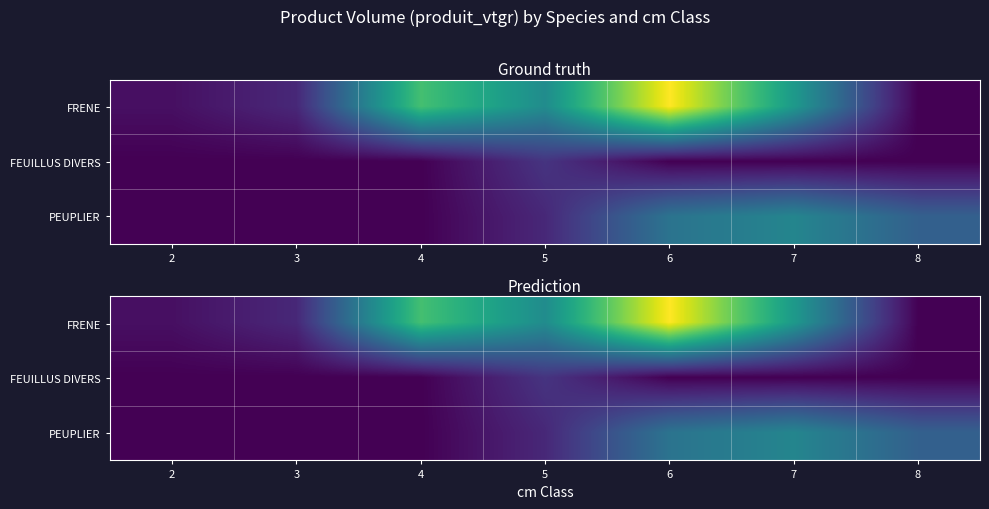

What is the spread (max minus min) of values at 5?

2.6